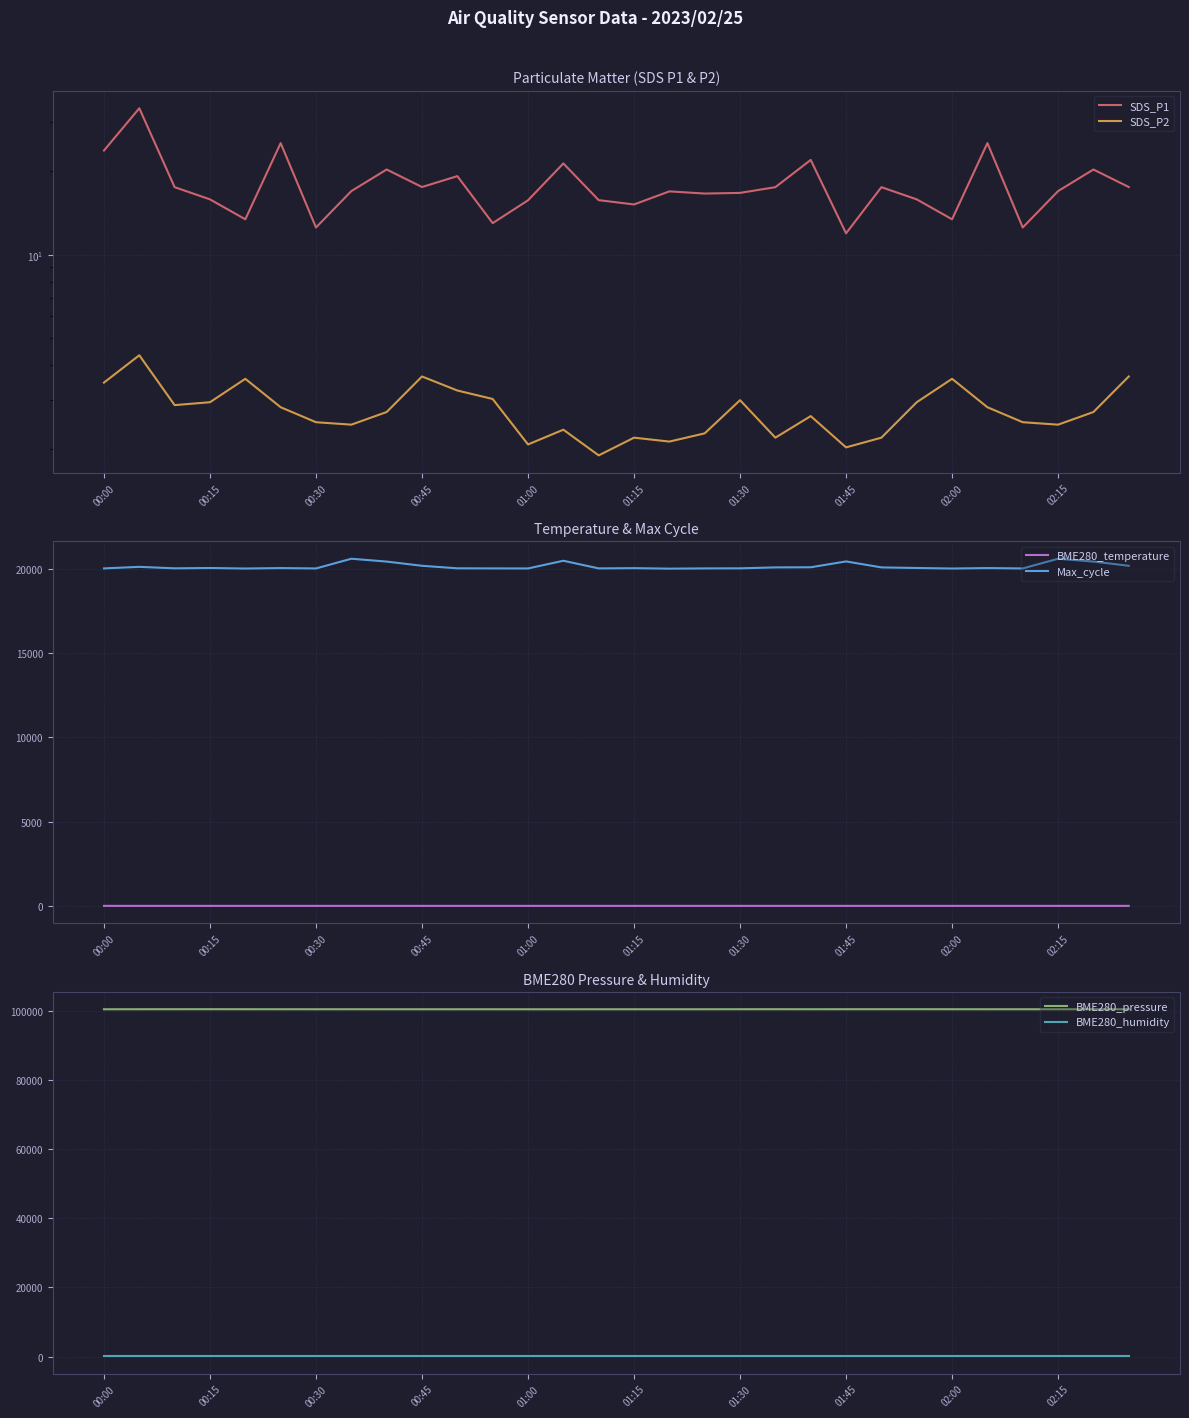

True or false: BME280_humidity and BME280_pressure intersect in this chart.

False